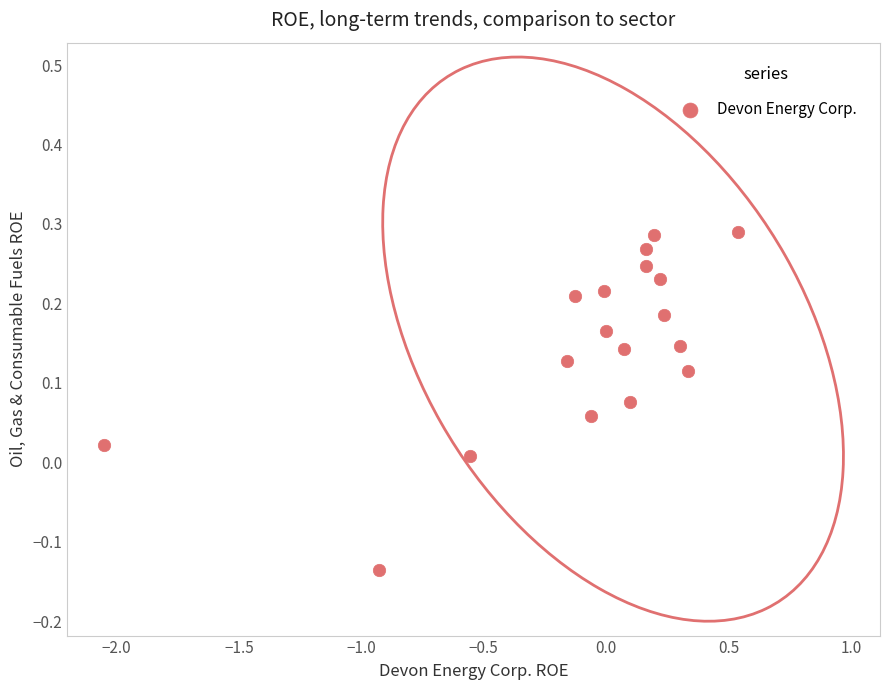

What is the range of X values (max minus min)?

2.6